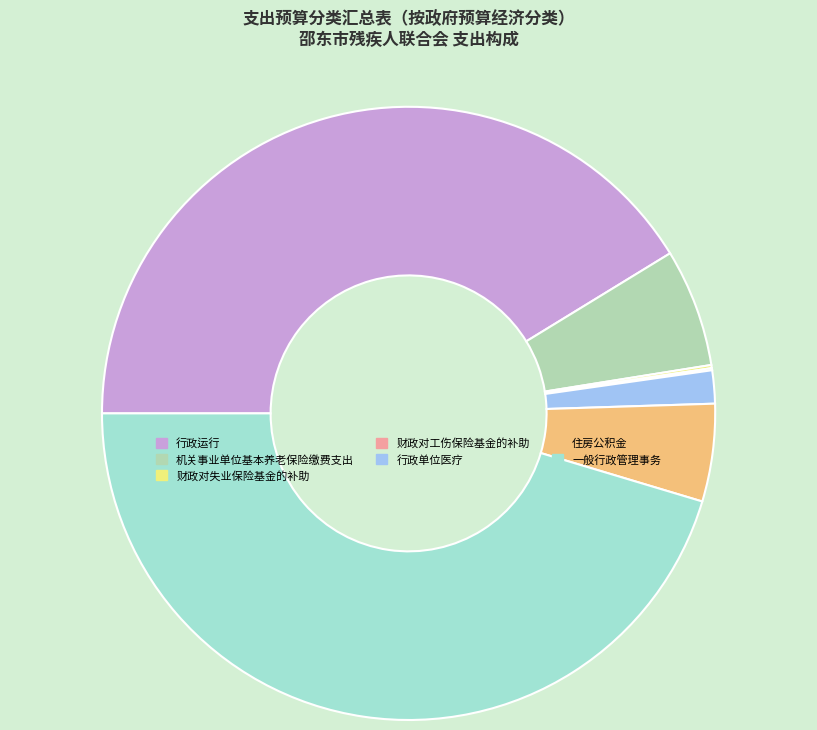

What is the largest slice in the pie chart?

一般行政管理事务